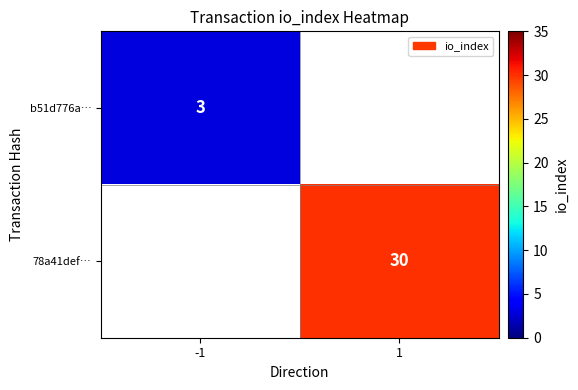

The 78a41def… series shows 47.8 at 1. True or false?

False